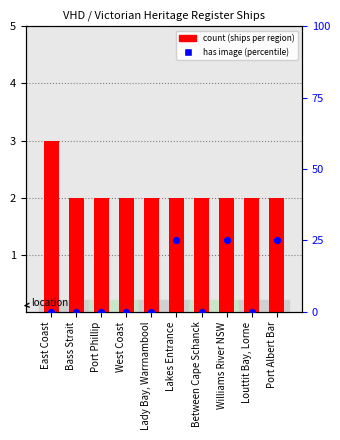

At which category is the sum across all series the highest?

Lakes Entrance